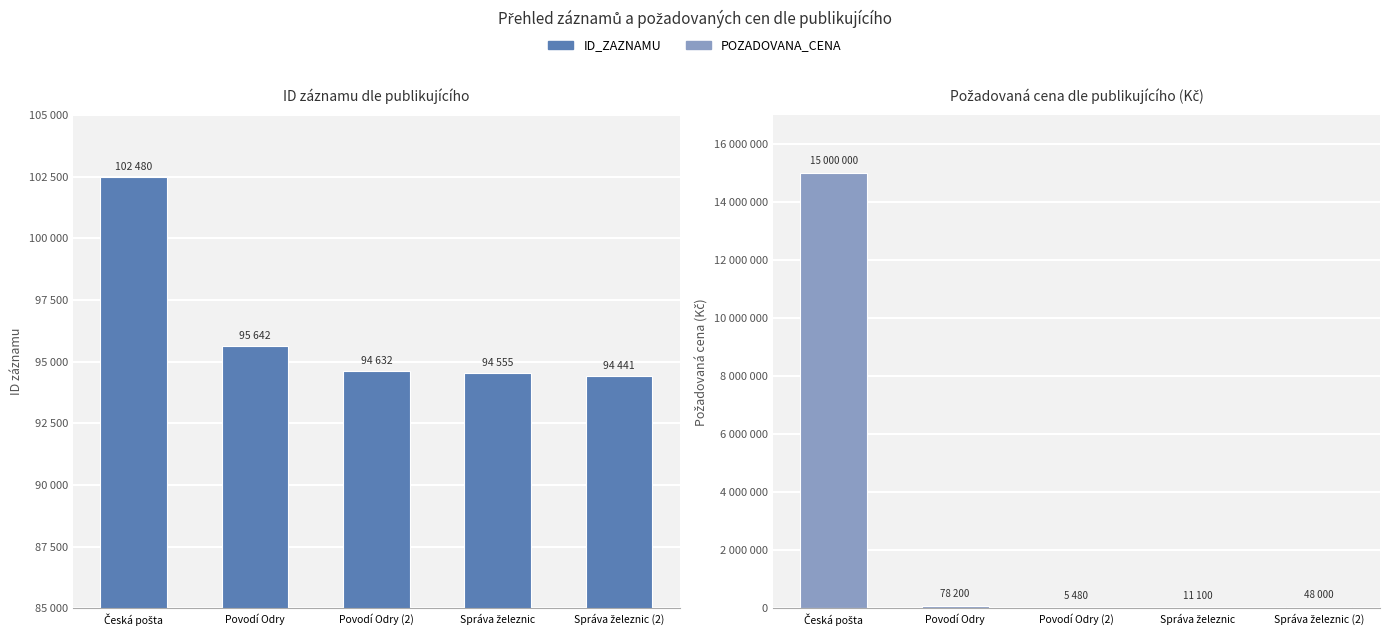

At which category is the sum across all series the highest?

Česká pošta